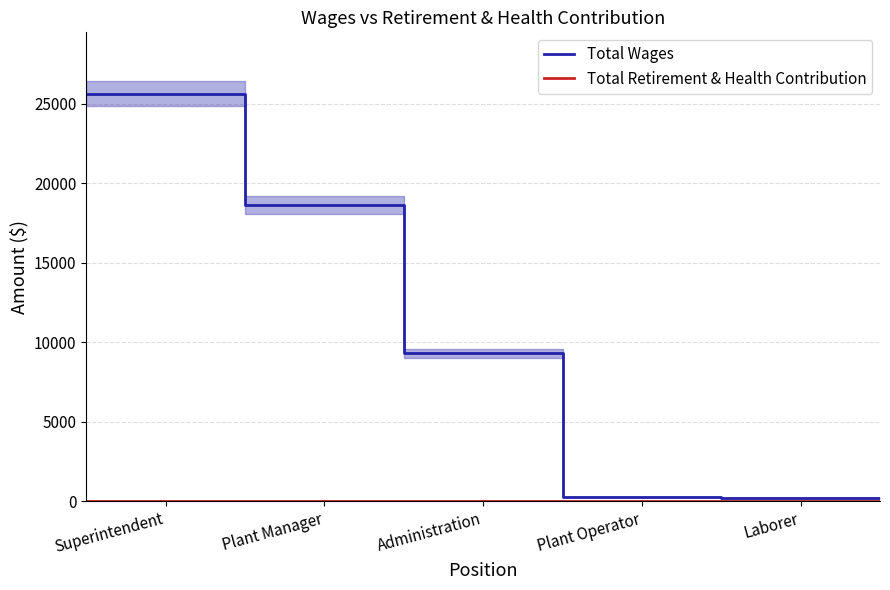

The value of Total Wages at Superintendent is 9896. True or false?

False